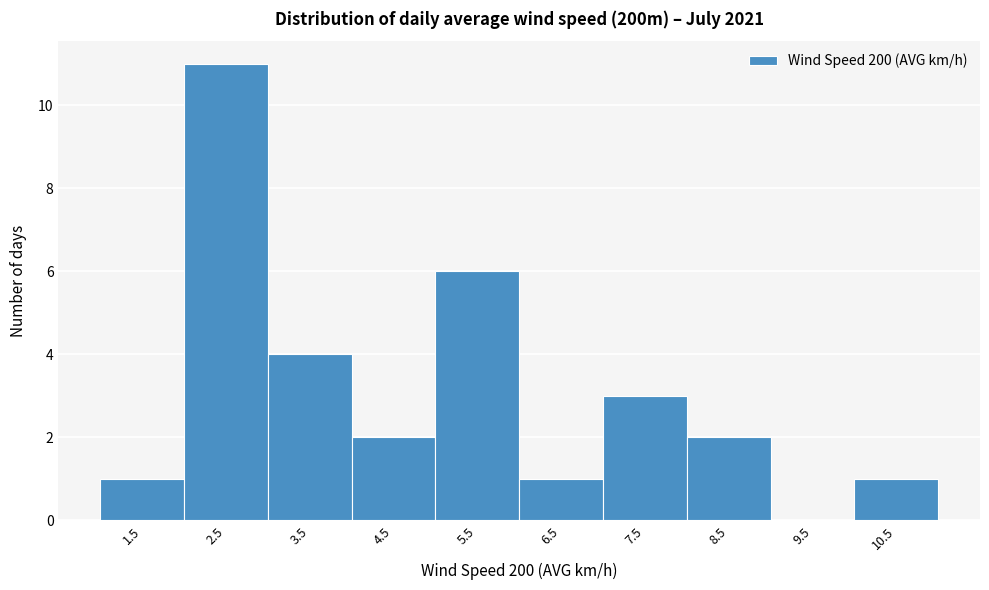

Reading left to right, what are all the values shown in this chart?

1.5=1	2.5=11	3.5=4	4.5=2	5.5=6	6.5=1	7.5=3	8.5=2	9.5=0	10.5=1